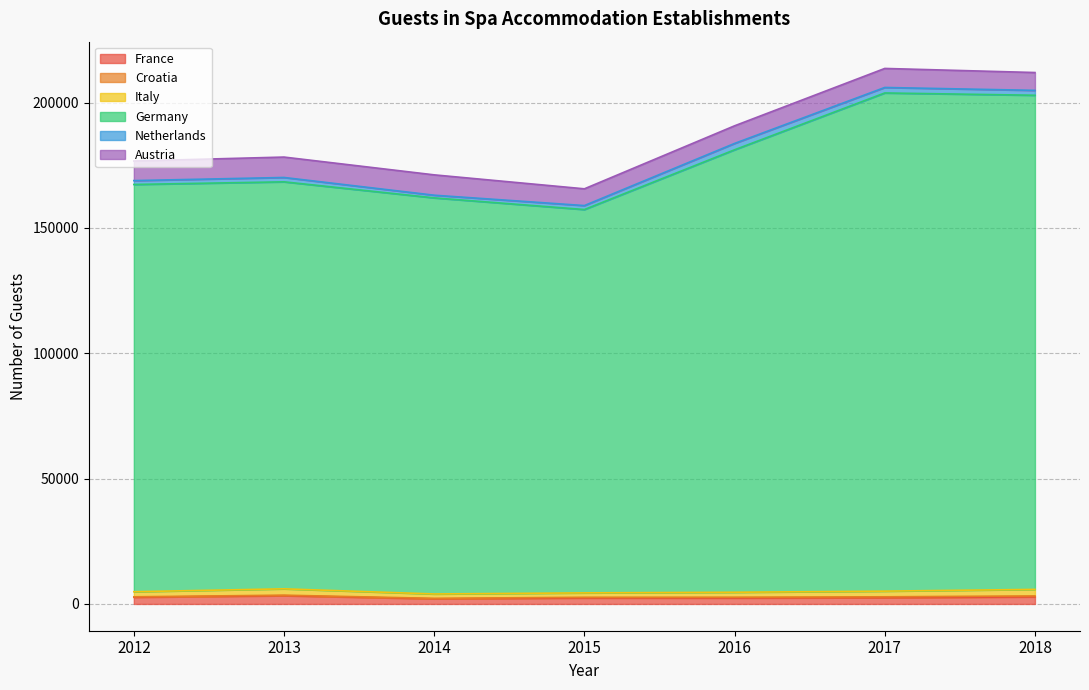

What is the spread (max minus min) of values at 2018?

196712